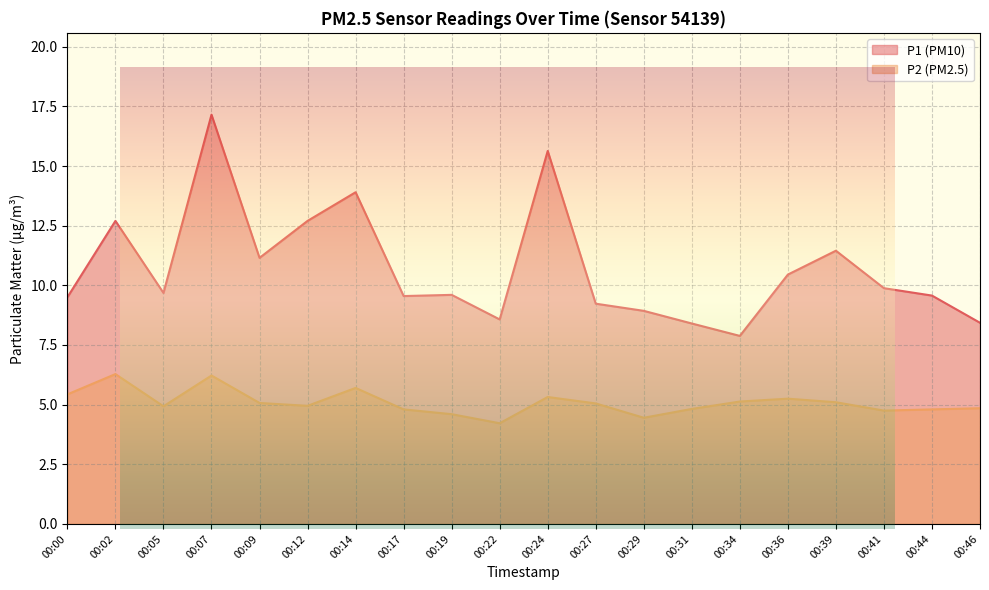

Which series has the widest spread of values?

P1